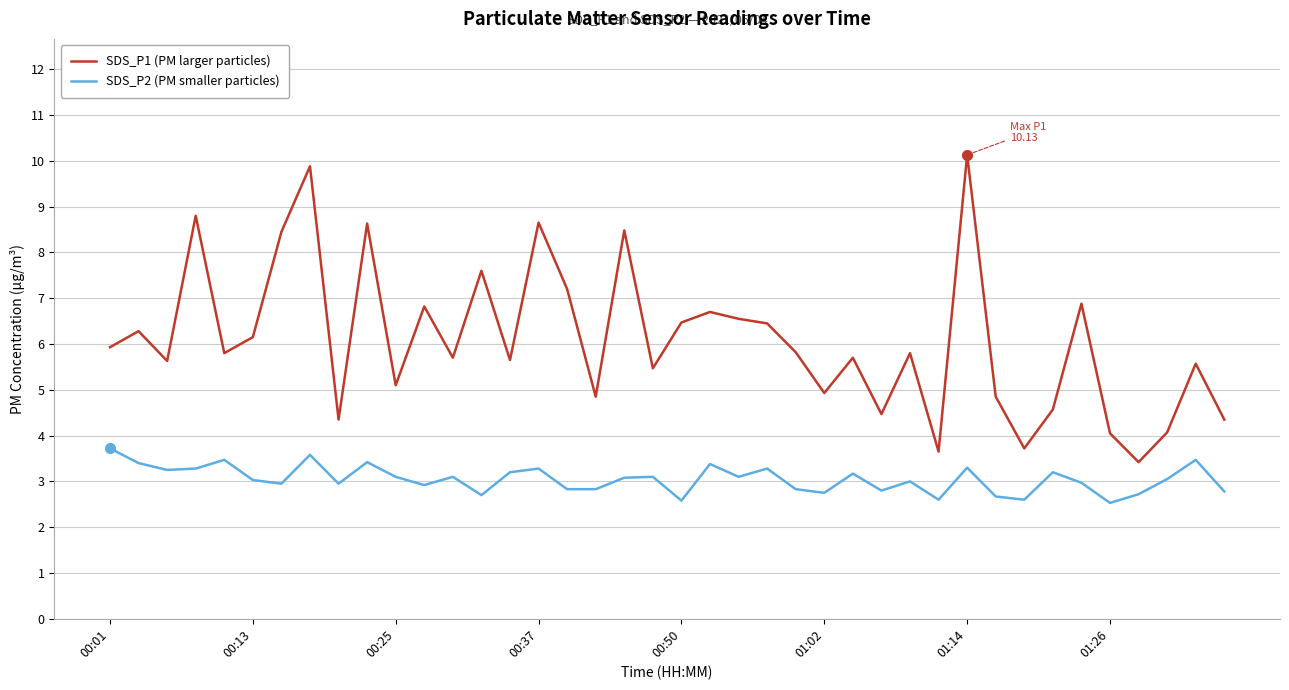

What are all the series names shown in the legend?

SDS_P1 (PM larger particles), SDS_P2 (PM smaller particles)